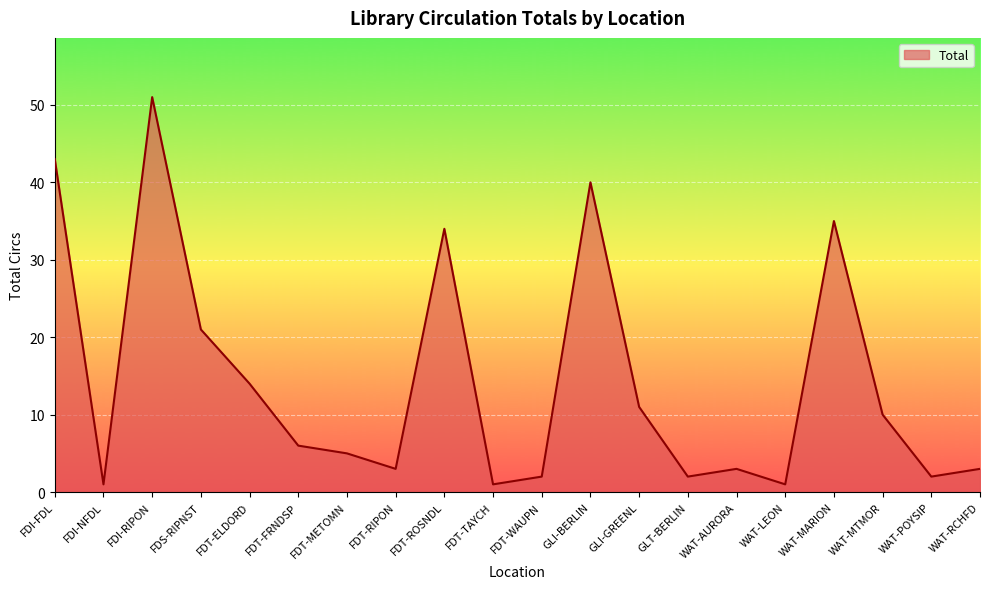

What is the change in value from FDT-METOMN to GLT-BERLIN?

-3